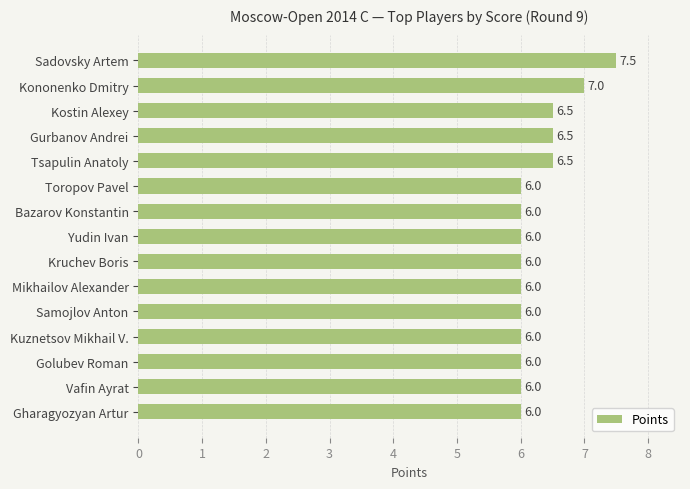

What is the smallest value displayed?

6.0